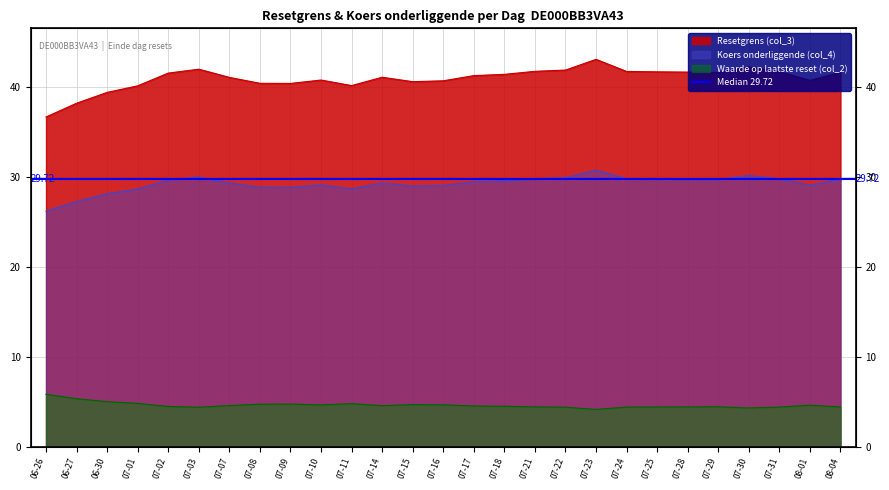

What is the sum of all Resetgrens (col_3) values?

1104.5